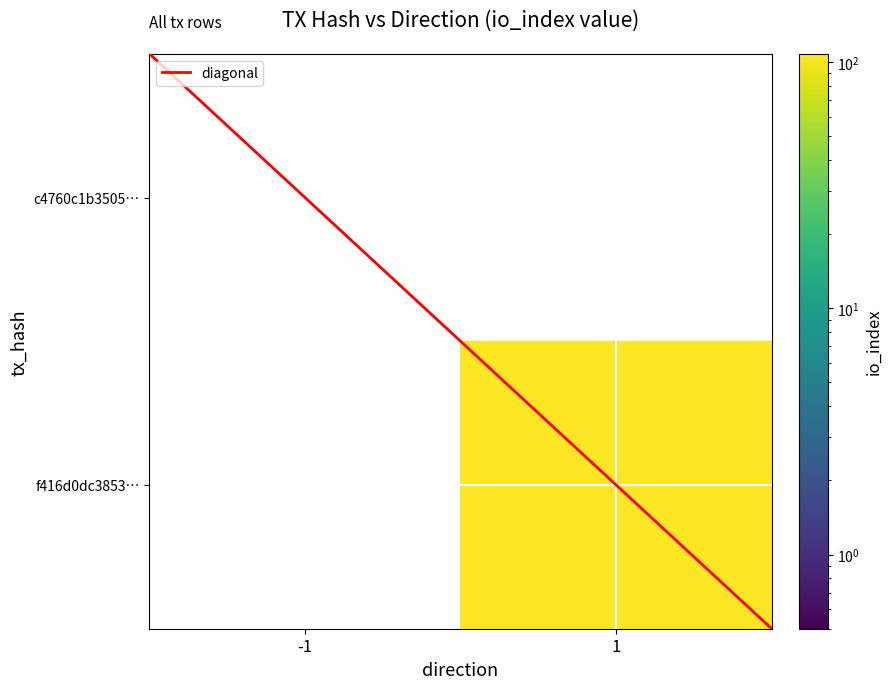

The value of f416d0dc3853… at 1 is 59.3. True or false?

False